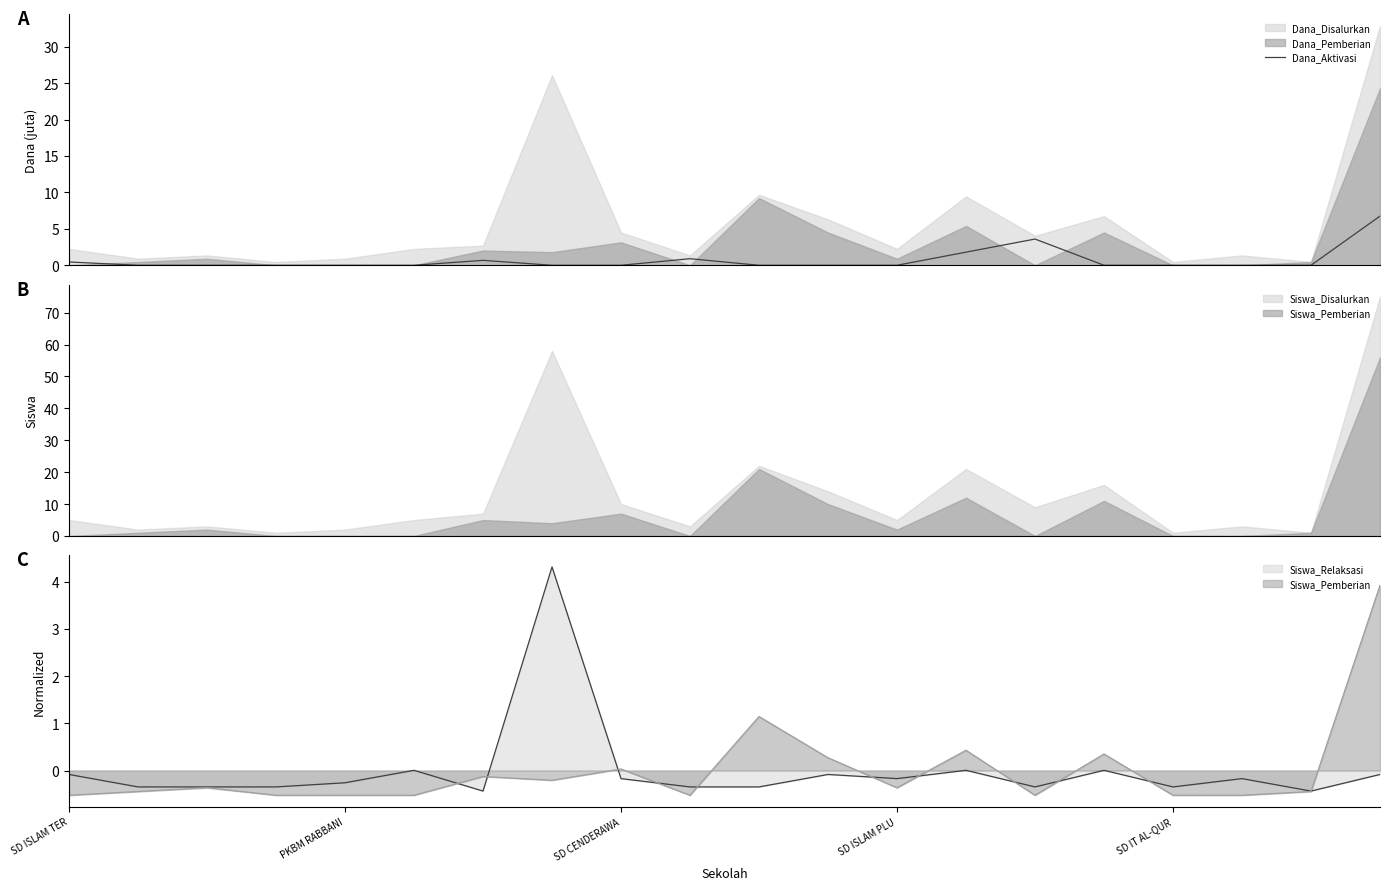

What is the difference between the maximum and minimum values?

6.8